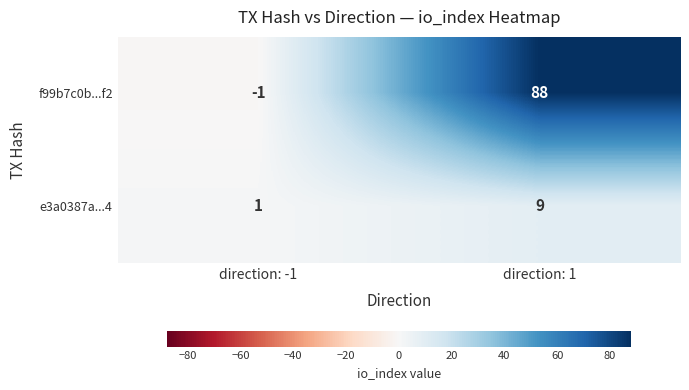

What is the sum of all f99b7c0b...f2 values?

87